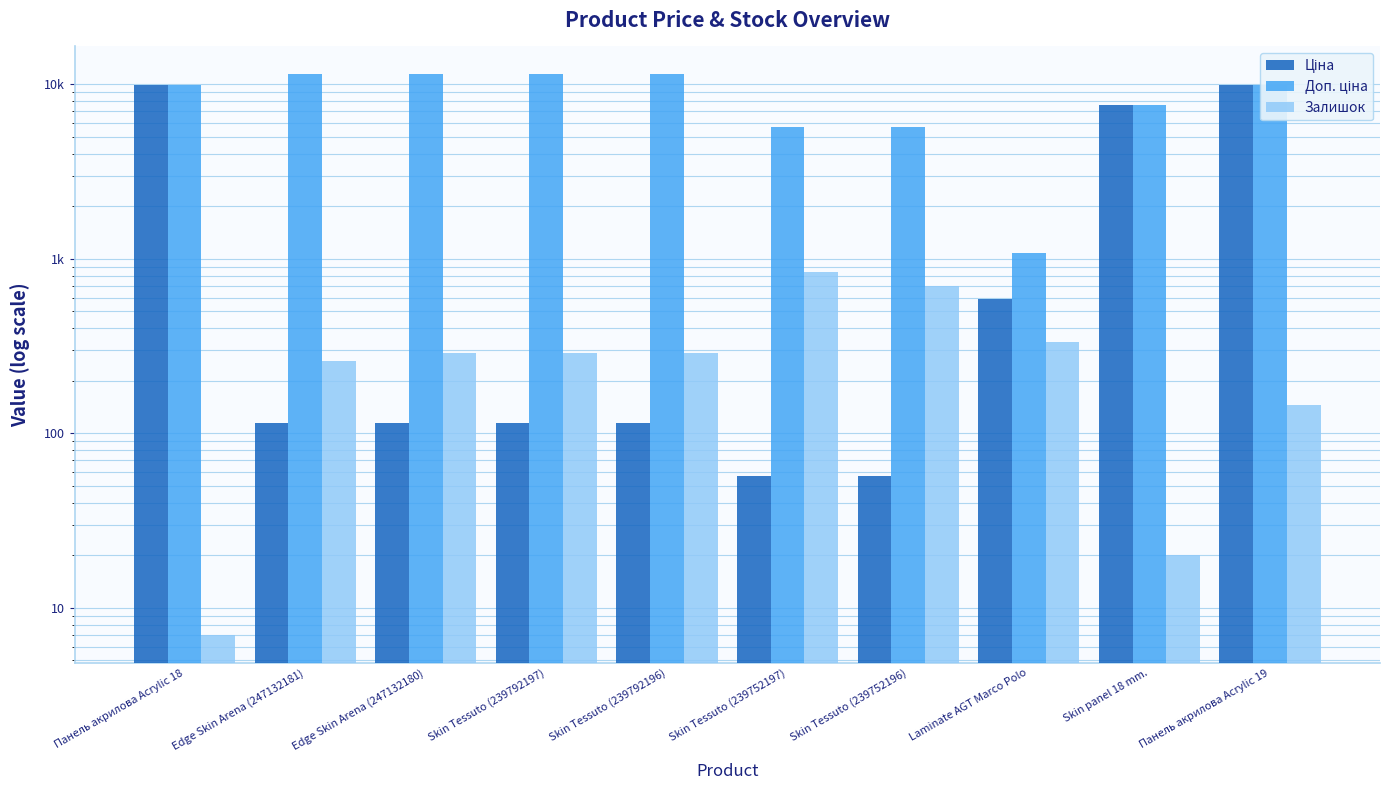

Between Панель акрилова Acrylic 18 and Skin Tessuto (239792196), which series saw the biggest shift?

Ціна